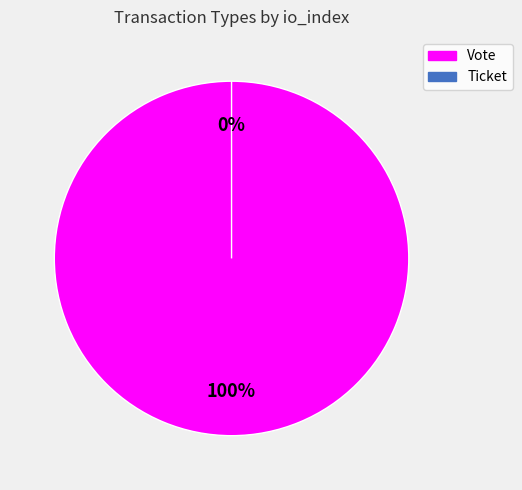

Is Ticket the majority of the pie?

No